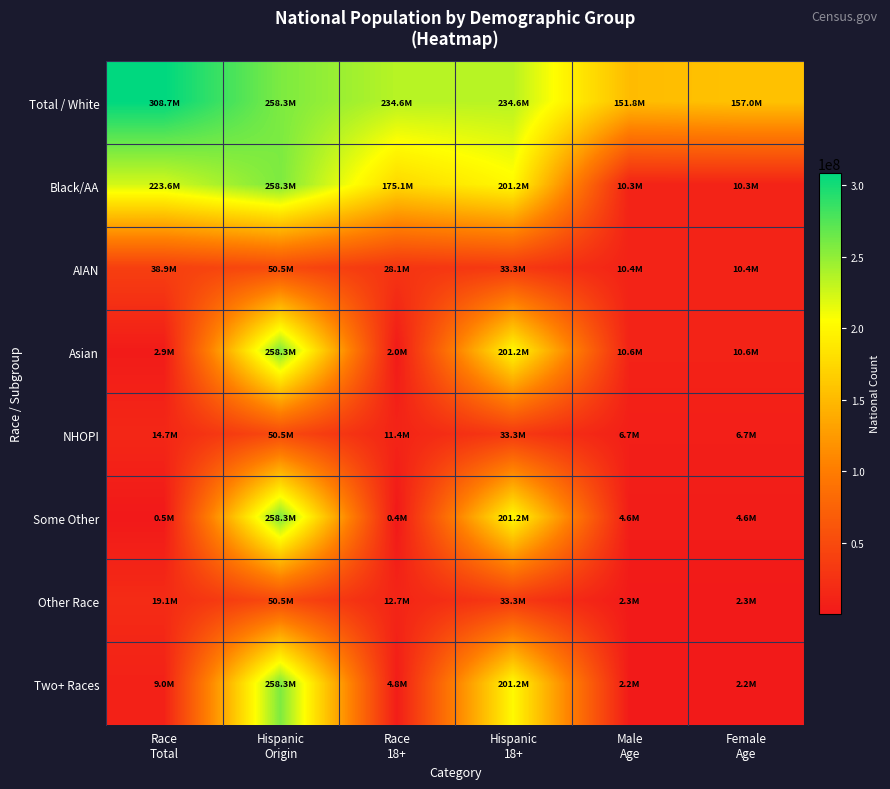

What is the greatest value displayed?

308745538